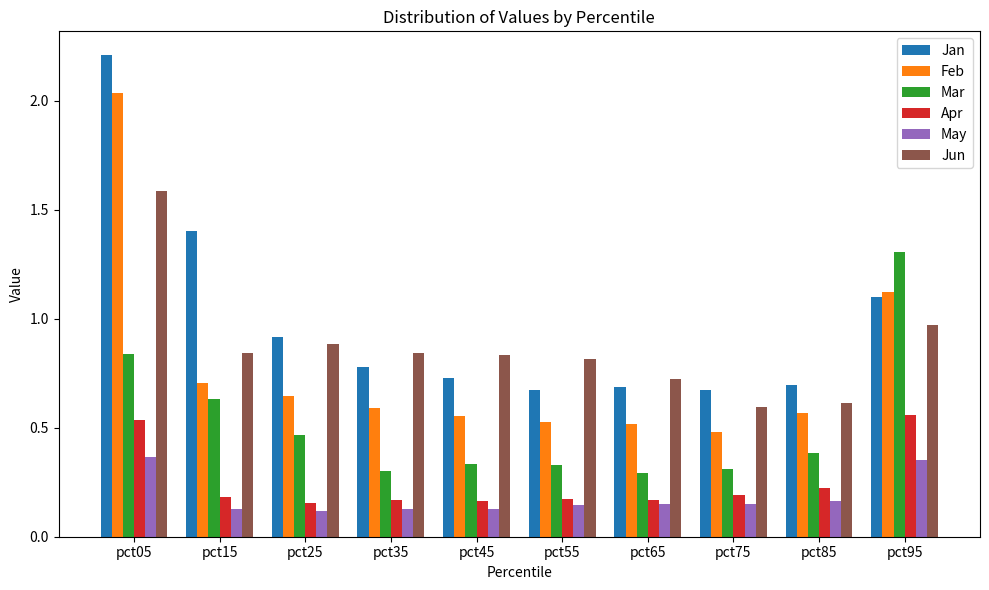

Count the Mar values in the range 0 to 1.

9